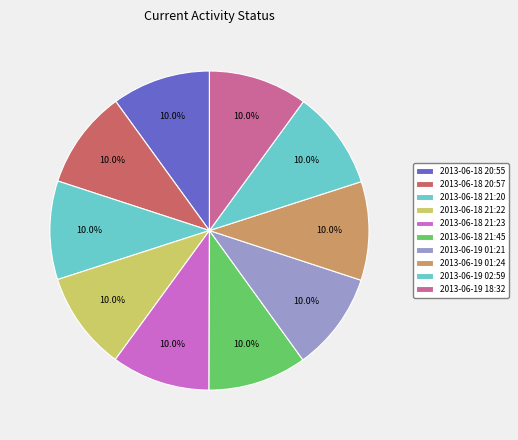

Which category has the smallest portion of the pie?

2013-06-18 20:55